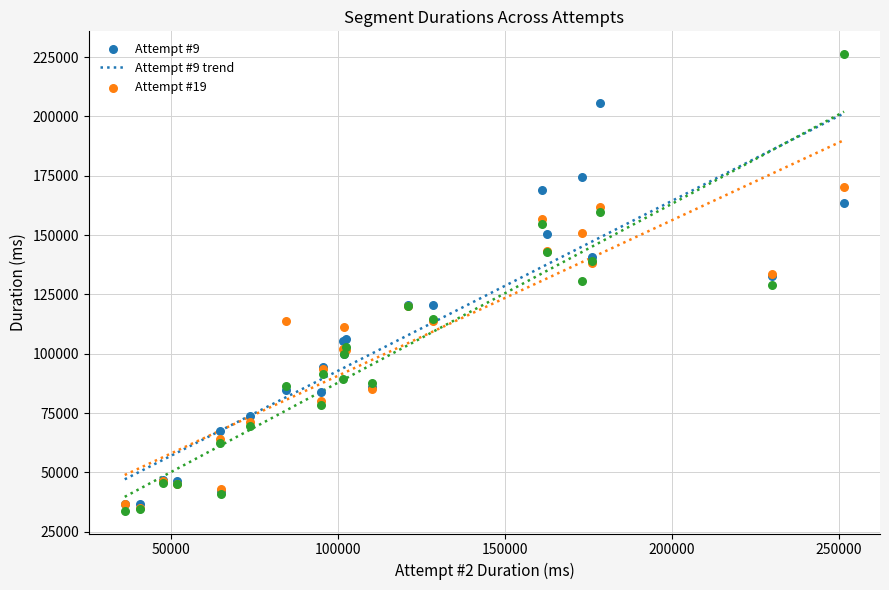

Which series reaches the minimum Y coordinate?

Attempt #20